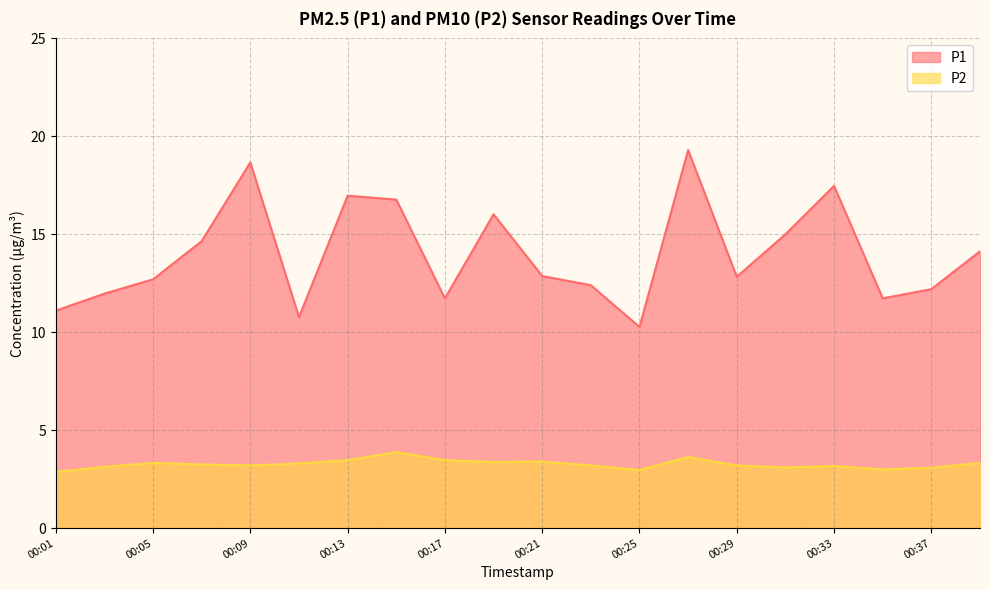

In P2, how many points are lower than both neighbors (excluding endpoints)?

5